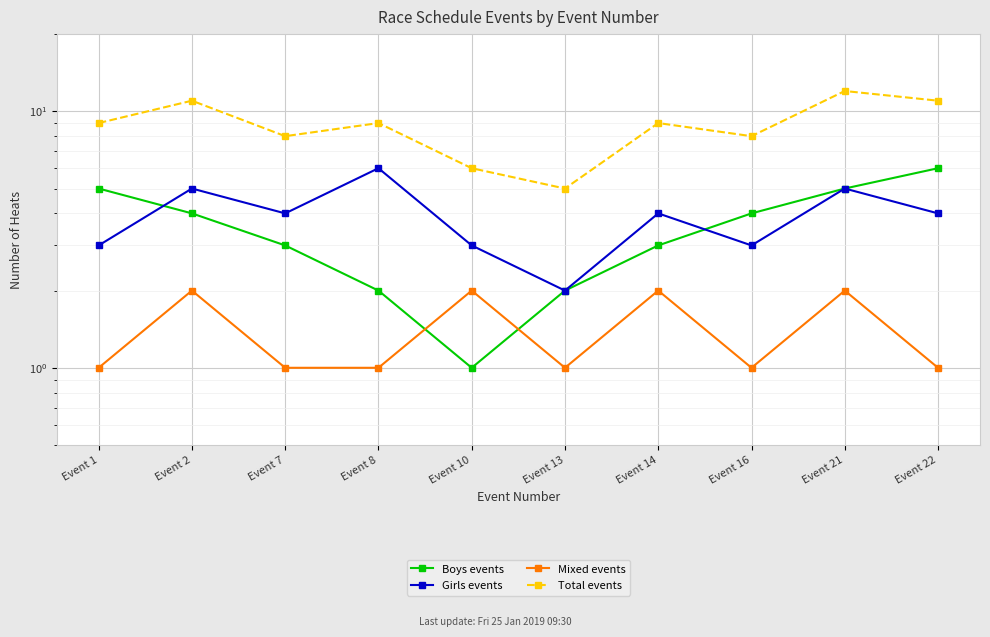

True or false: Mixed events and Total events intersect in this chart.

False